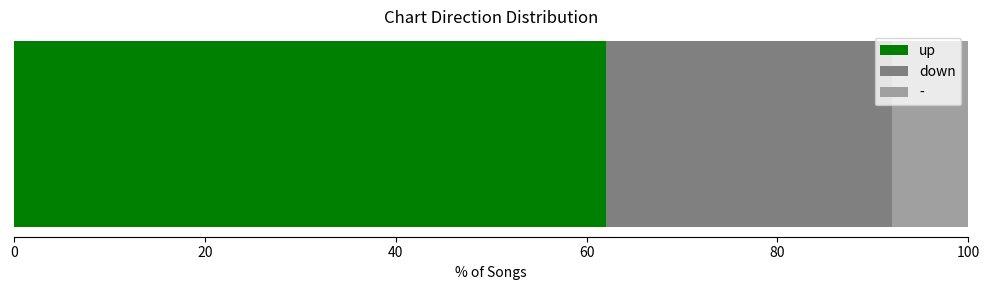

What is the minimum value for up?

62